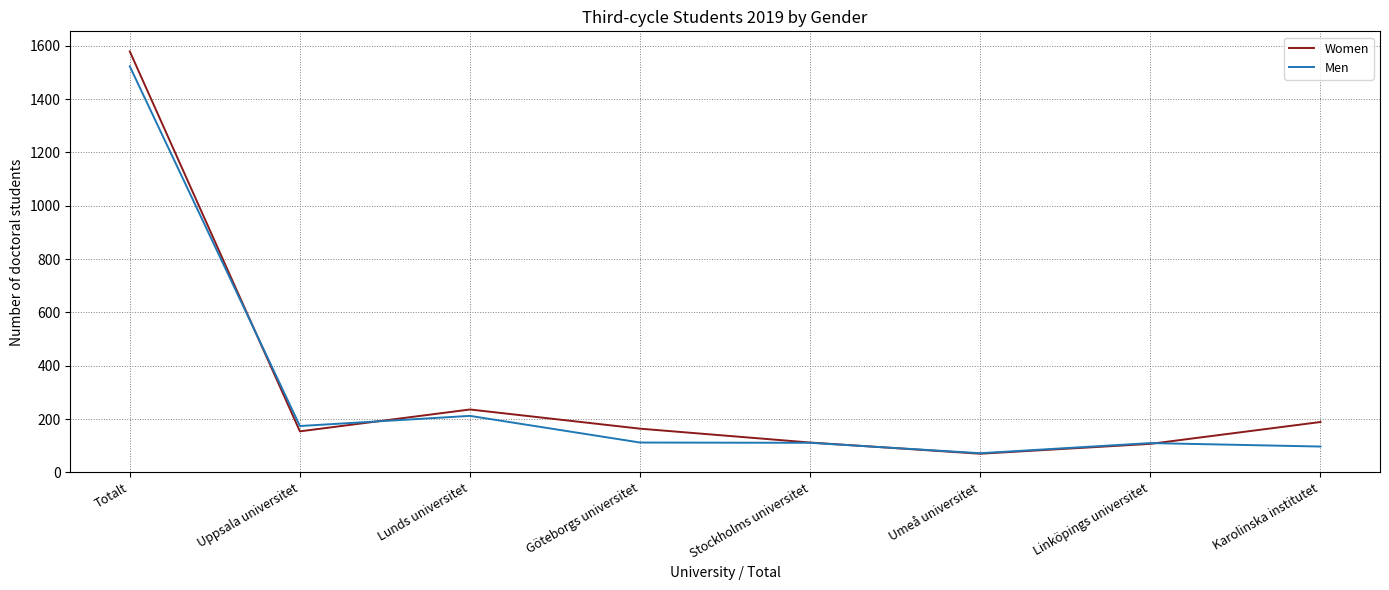

What is the total value across all series at Lunds universitet?

448